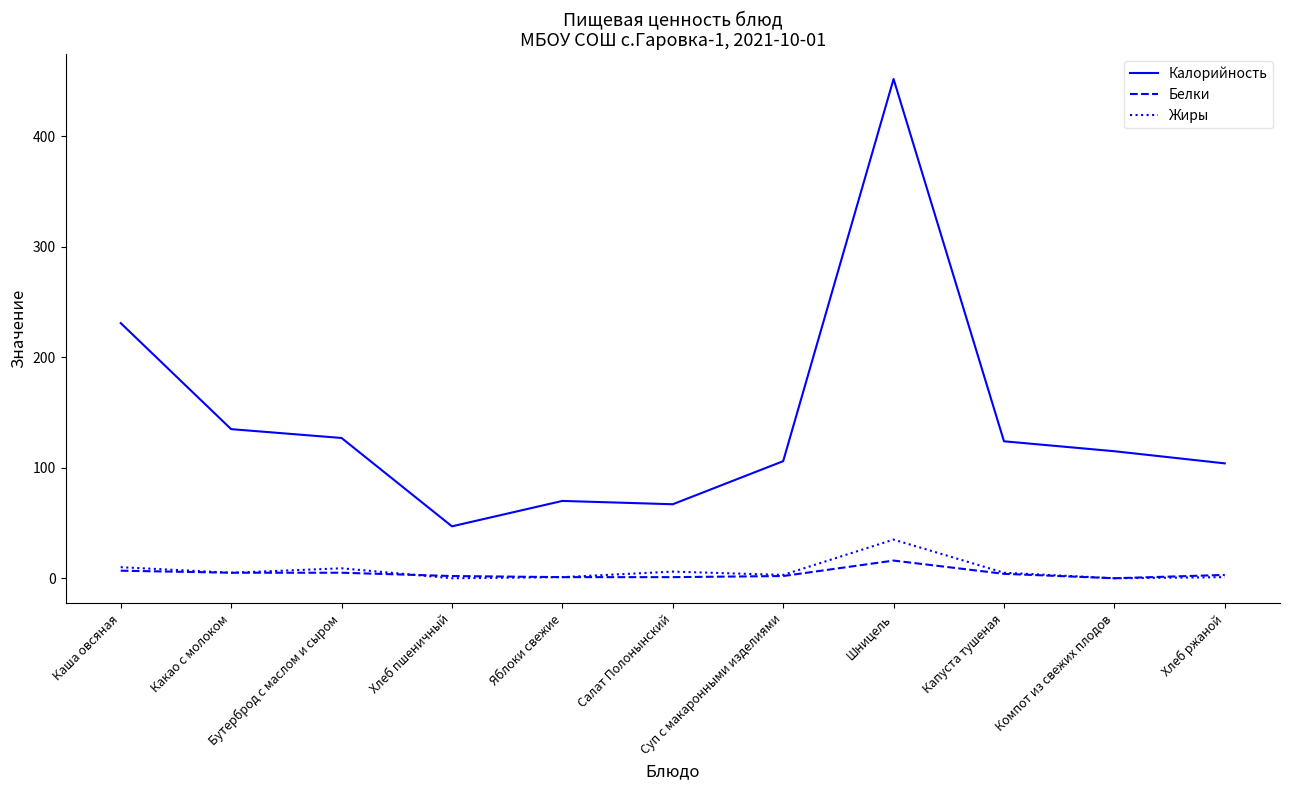

Between Хлеб пшеничный and Суп с макаронными изделиями, which series saw the biggest shift?

Калорийность